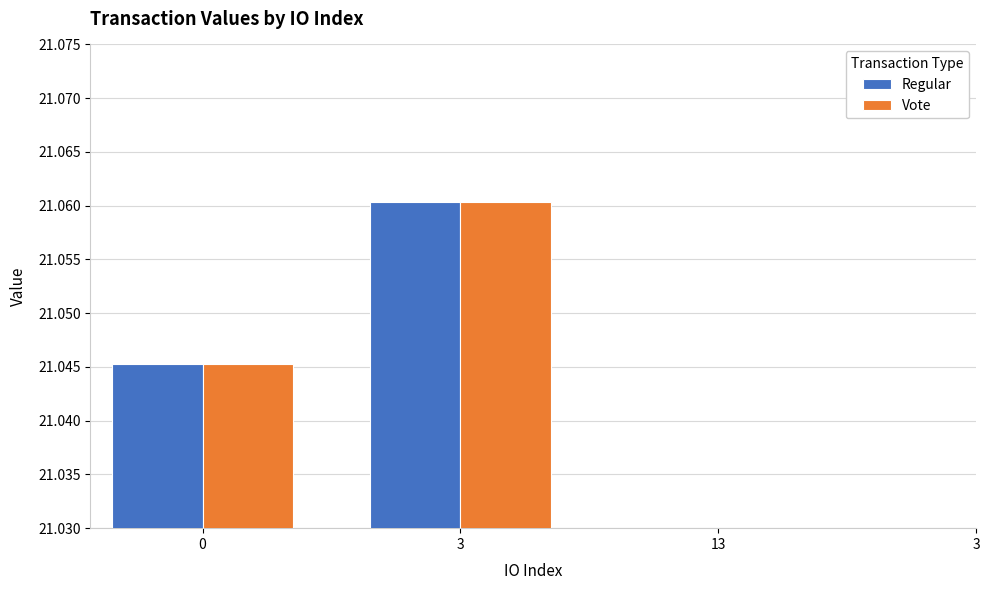

What is the sum of all Regular values?

42.1